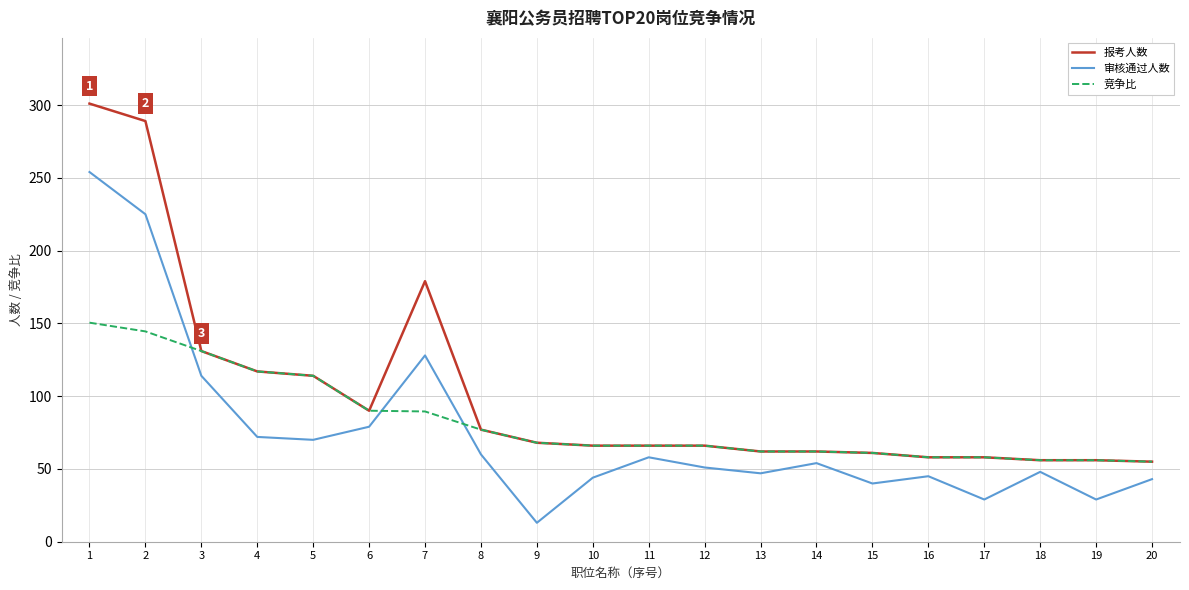

What is the difference between the 竞争比 values at 13 and 10?

4.0